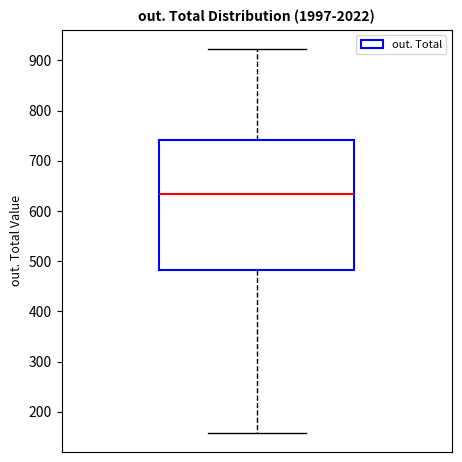

Read this box plot against the y-axis: the position of the median line, the range covered by the box, and the ends of both whiskers. The values are not printed on the chart, so give them approximately, as read against the axis.

median 630, box 480 to 740, whiskers 160 to 920